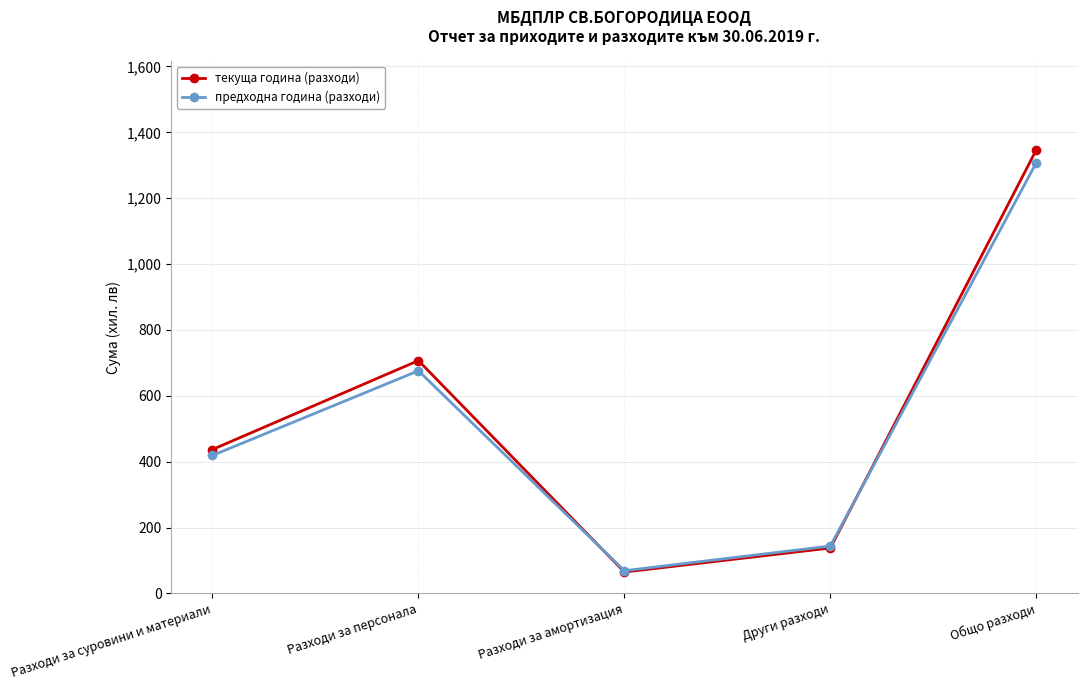

What are all the series names shown in the legend?

текуща година (разходи), предходна година (разходи)